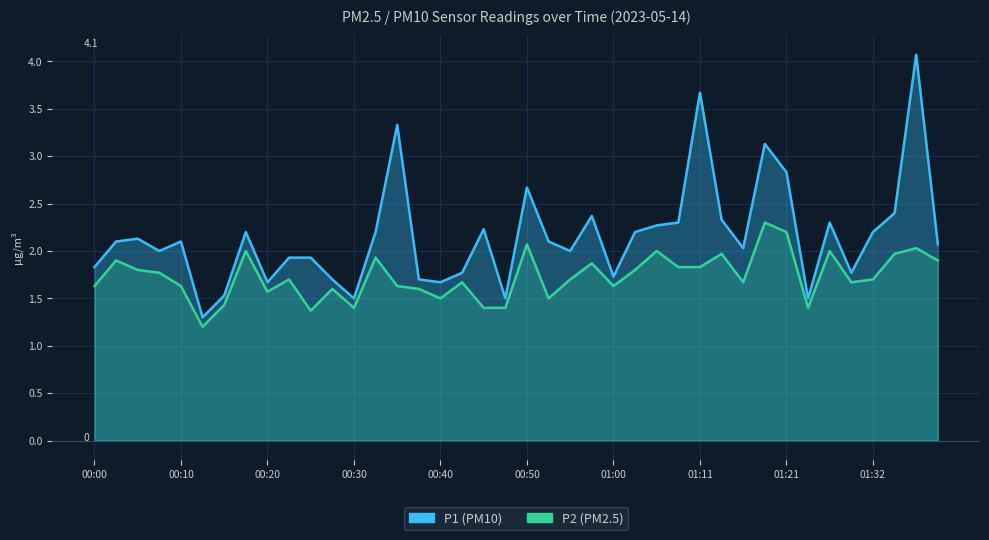

Which series has the widest spread of values?

P1